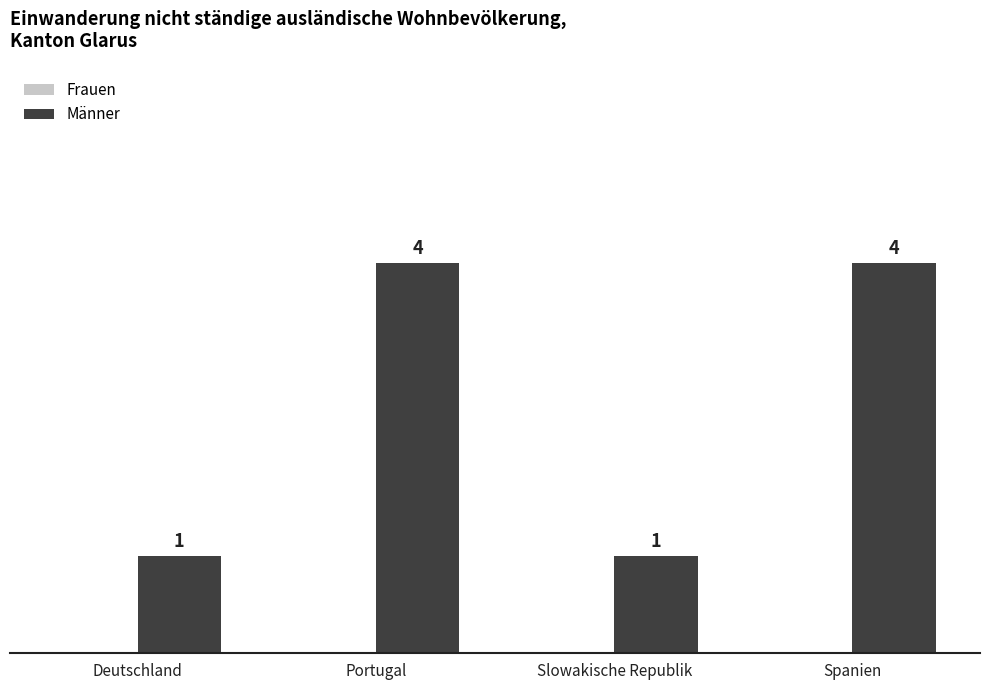

Count the number of categories in the chart.

4